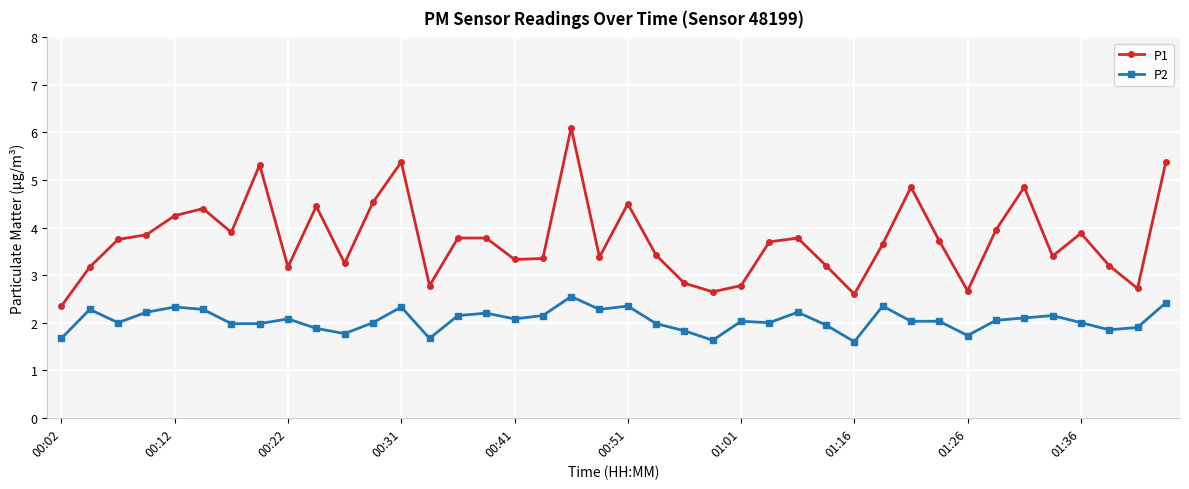

Rank the series by their average value, from lowest to highest.

P2, P1